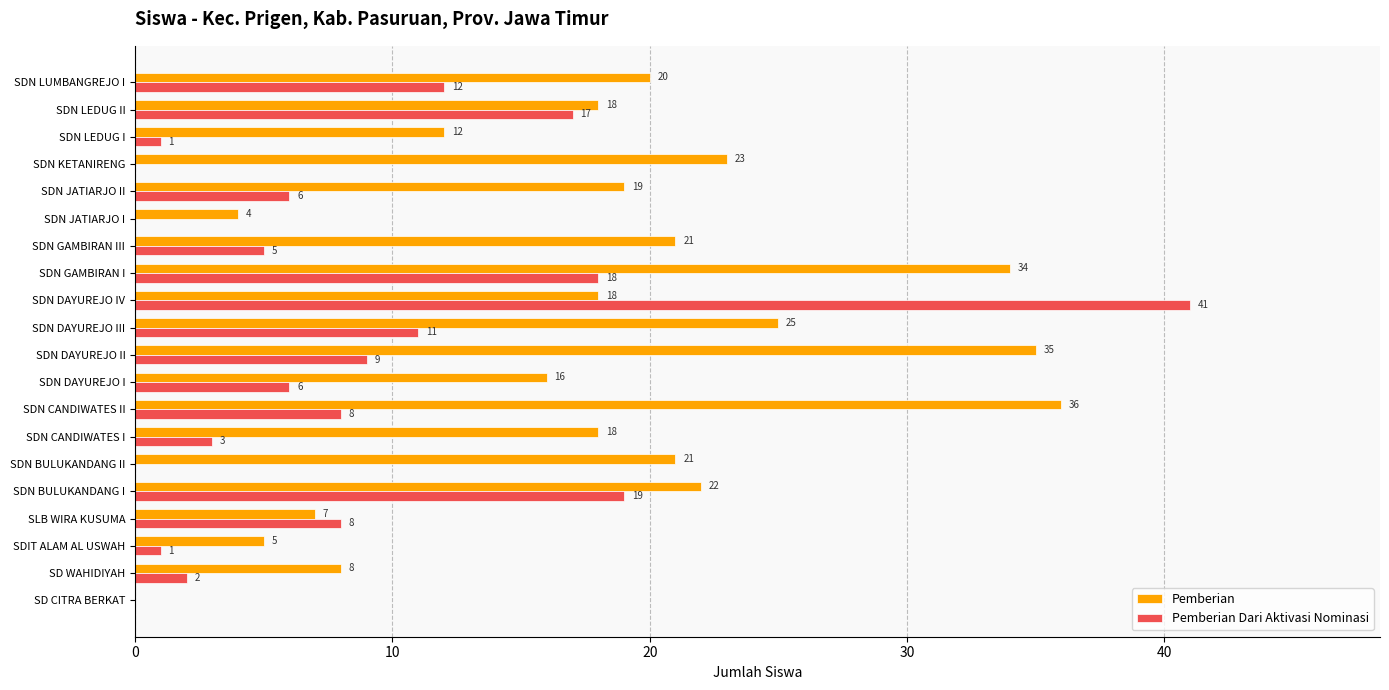

Which series has the largest total across all categories?

Pemberian